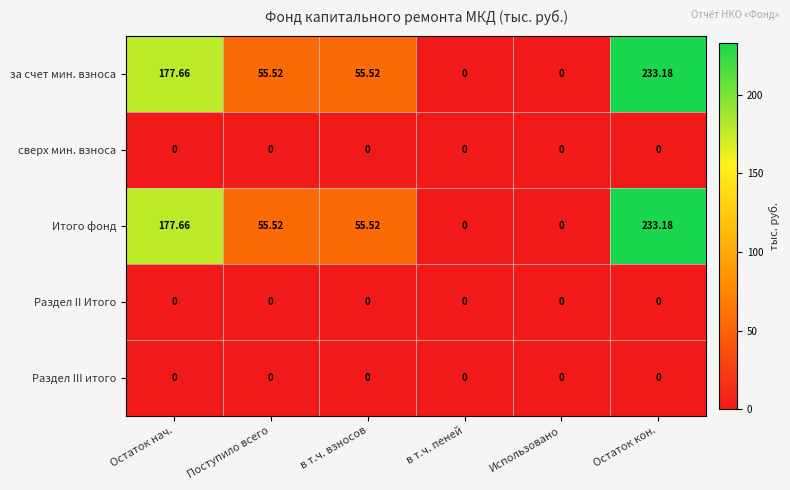

At which category is the sum across all series the highest?

Остаток кон.